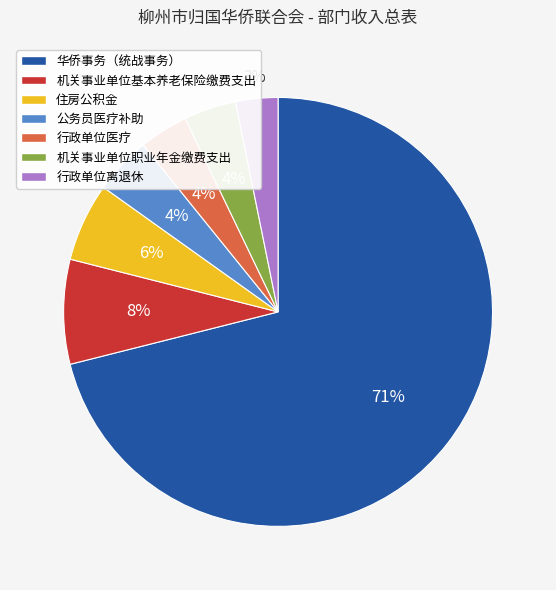

Which category has the biggest portion of the pie?

华侨事务（统战事务）